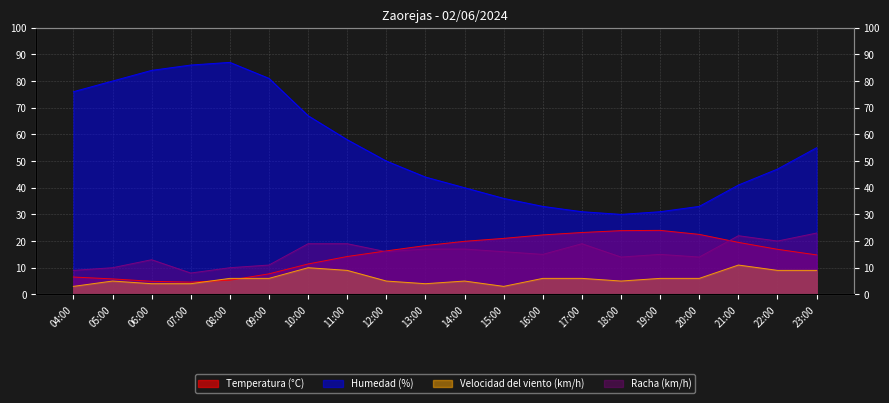

What is the sum of the Temperatura (°C) values at 13:00 and 15:00?

39.3